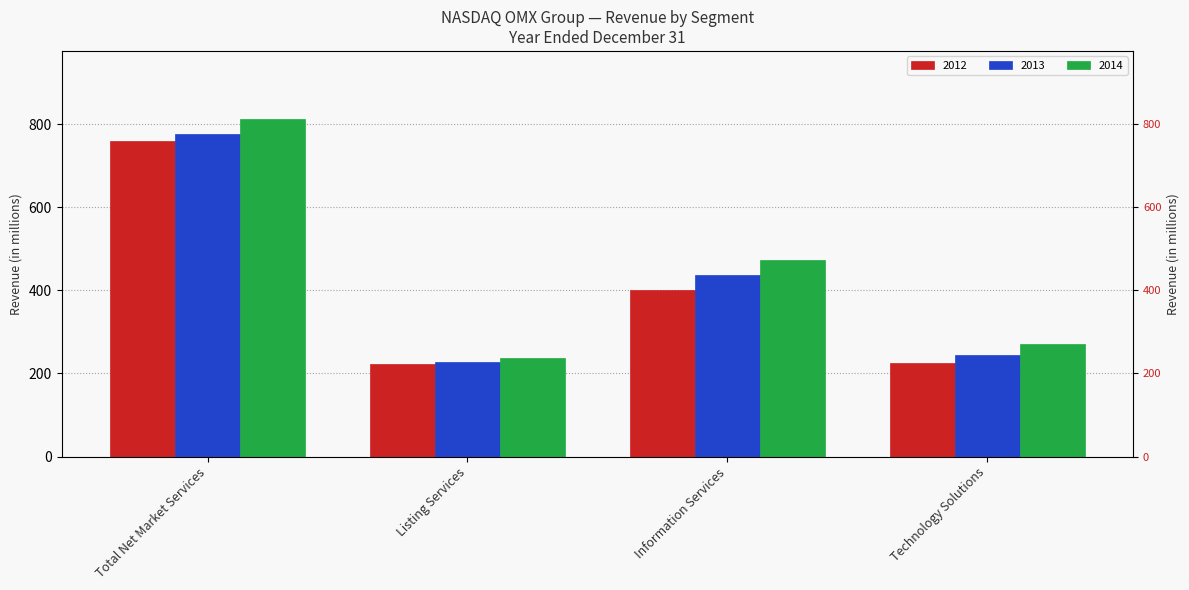

The value of 2012 at Total Net Market Services is 528. True or false?

False